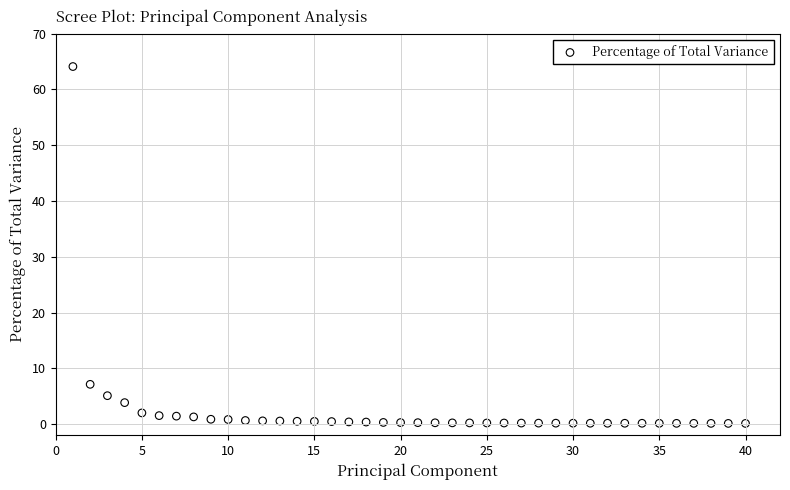

What Y value in the scatter plot is closest to 32?

7.1